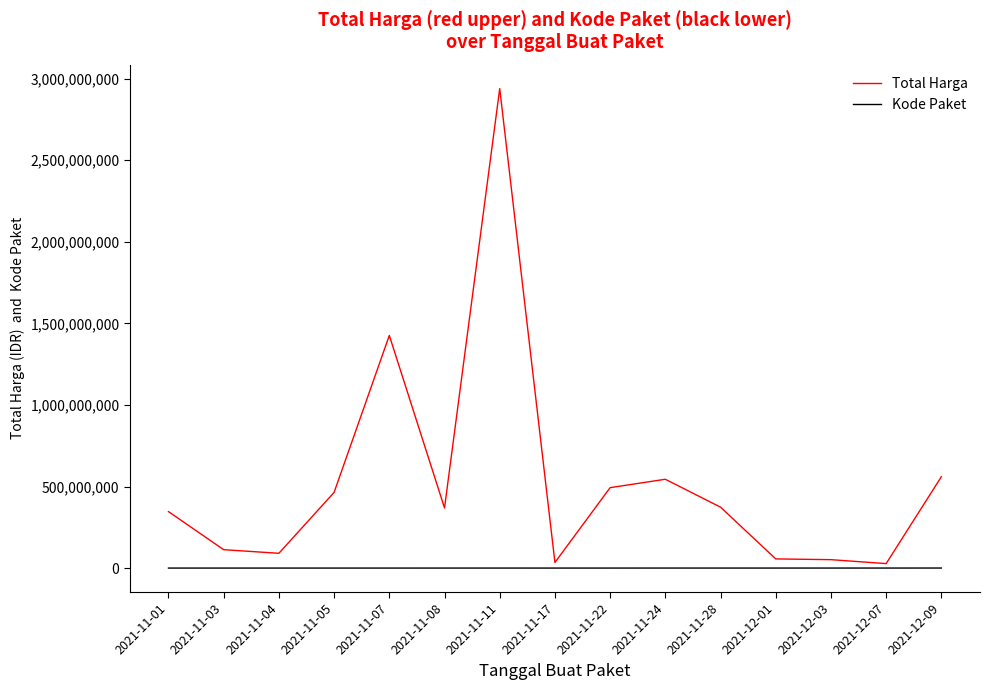

The value of Total Harga at 2021-11-22 is 682474737. True or false?

False